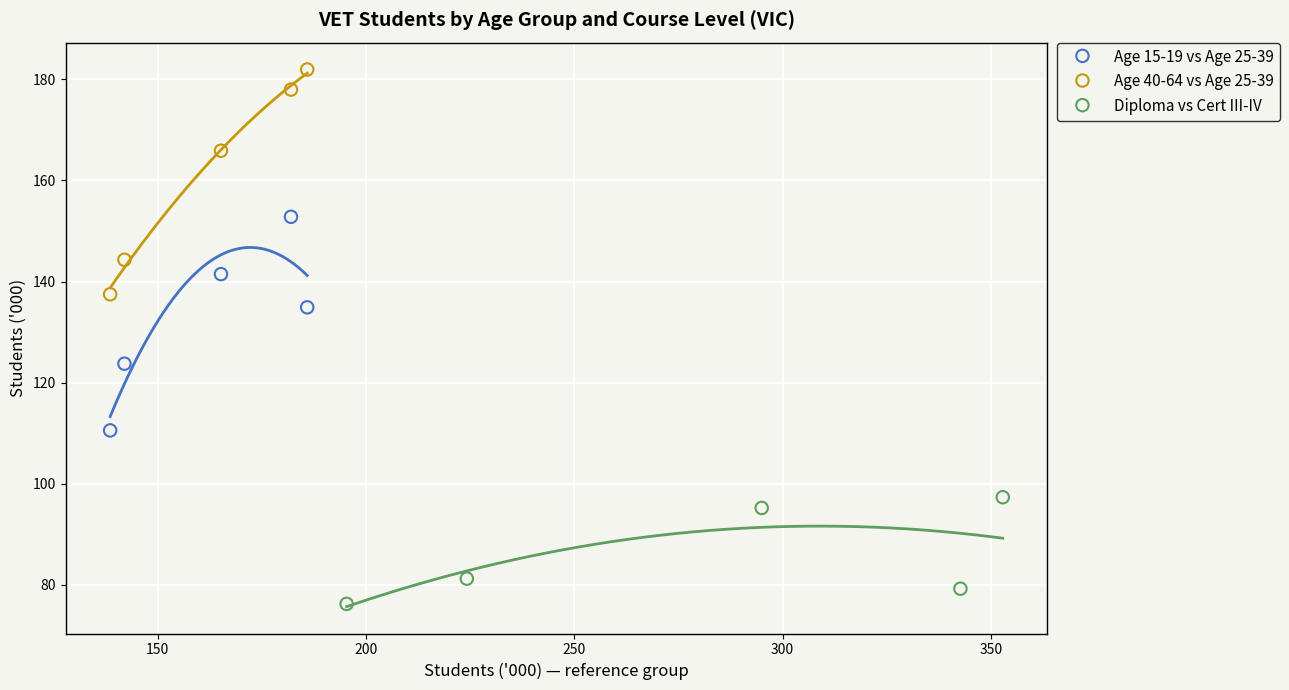

Which series reaches the maximum Y coordinate?

Age 40-64 vs Age 25-39